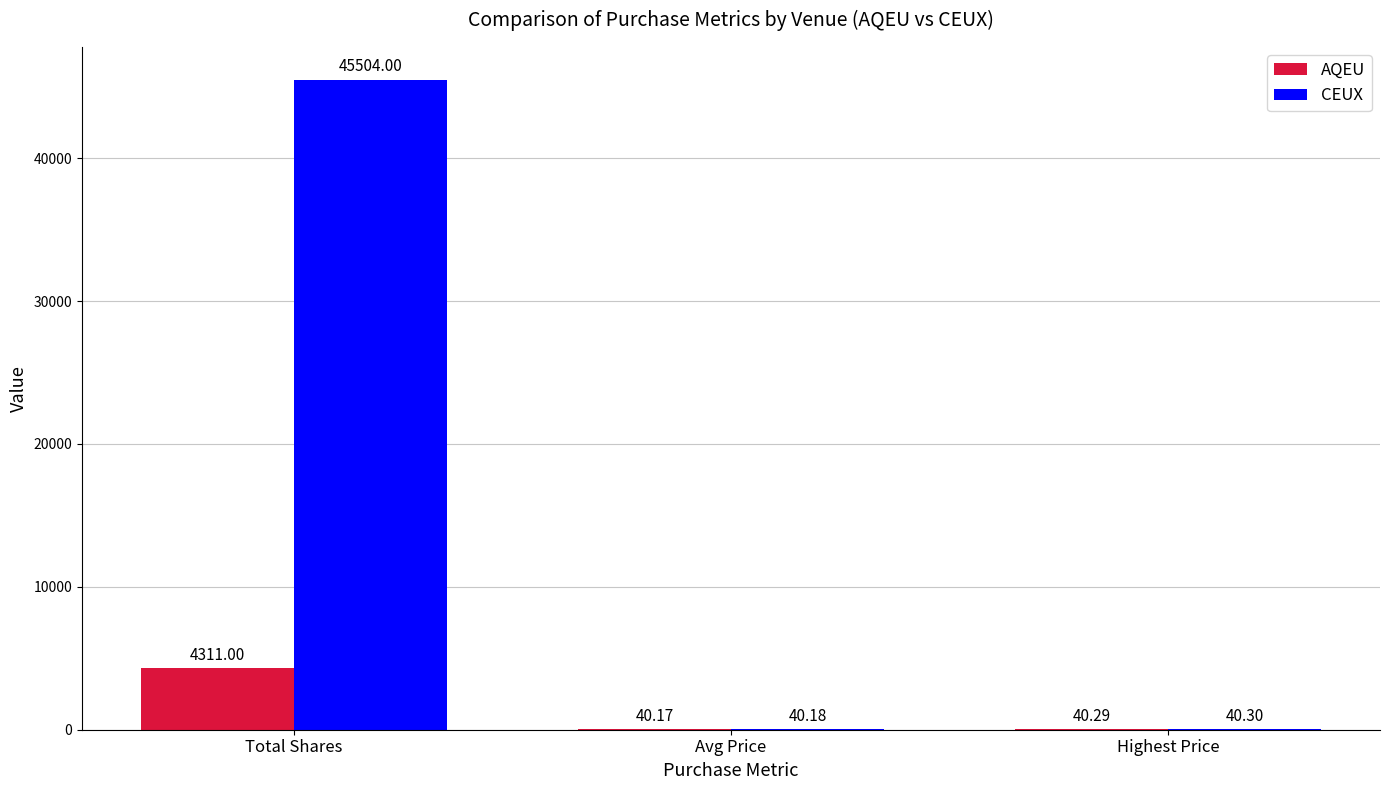

Where is CEUX nearest to the value 22772?

Highest Price